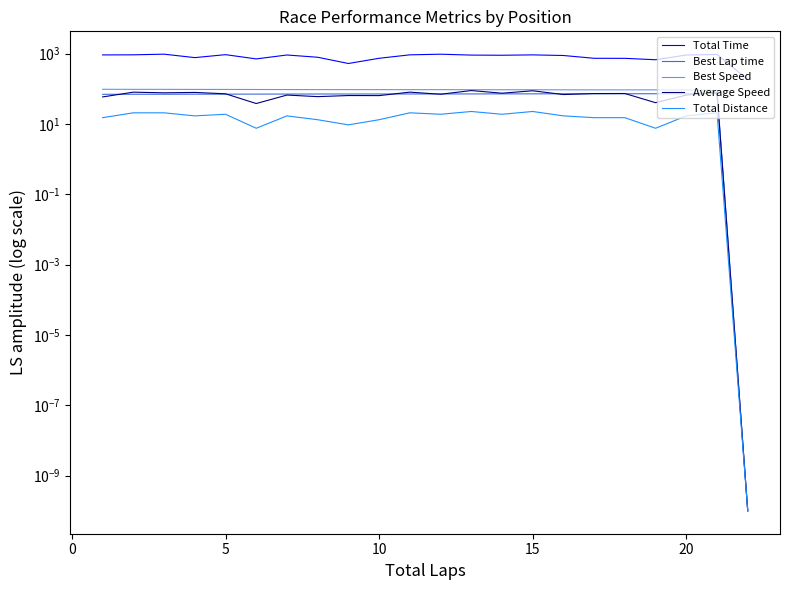

True or false: Total Time and Best Speed cross at least once.

False